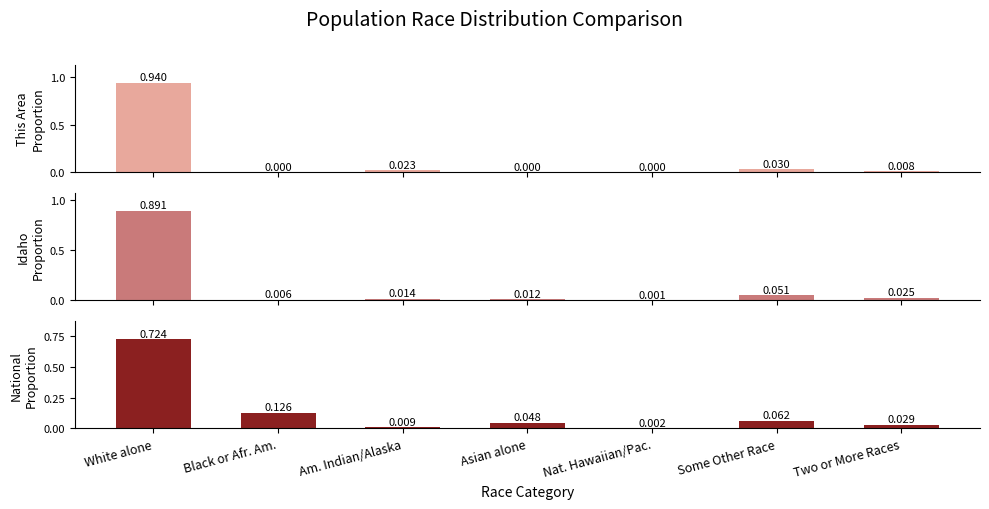

At Two or More Races, list the series in order from smallest to largest.

This Area (proportion), Idaho (proportion), National (proportion)